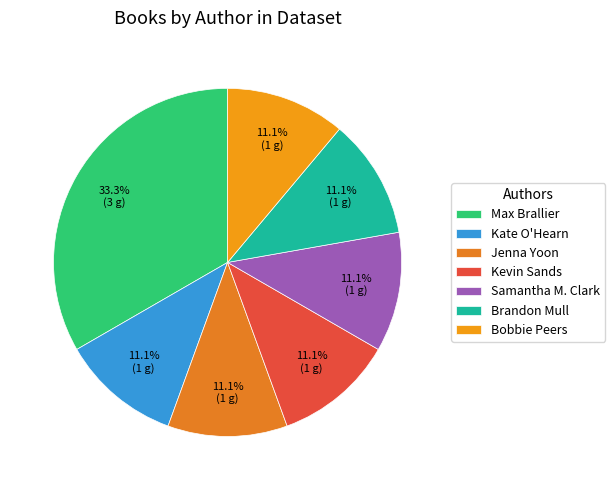

To the nearest percent, what portion does Jenna Yoon represent?

11%